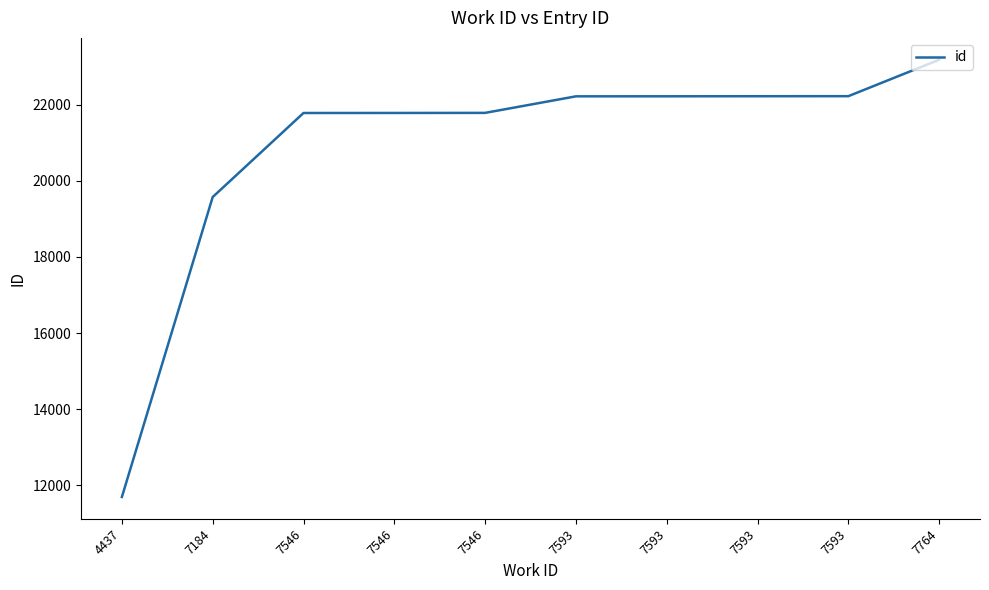

Is this an area chart (filled region under the line)?

No